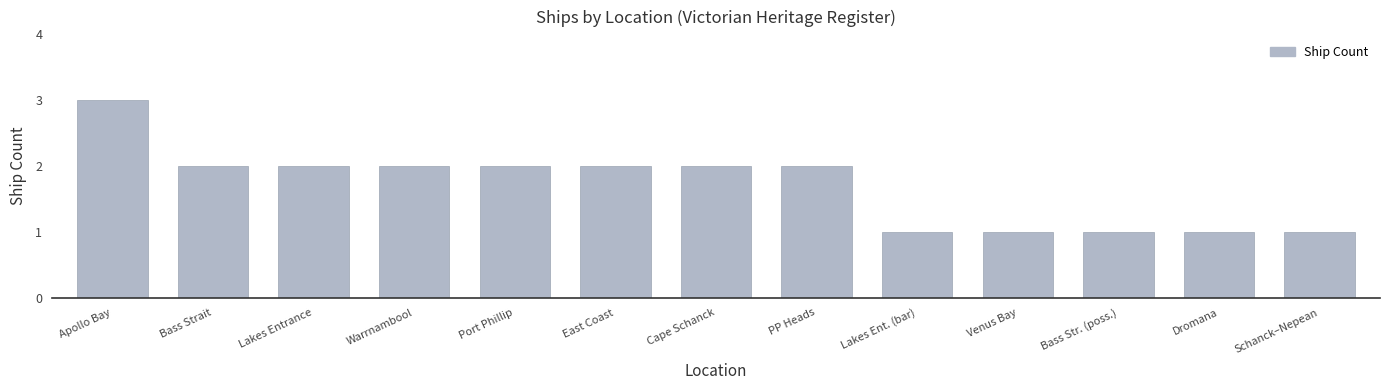

How many categories are shown in the chart?

13